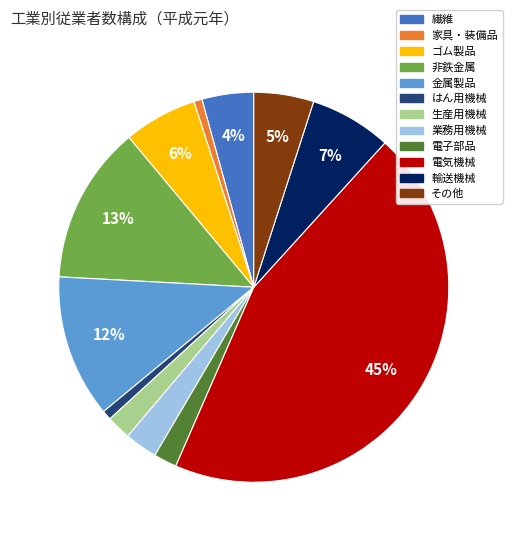

What percentage is the 繊維 slice, to the nearest percent?

4%